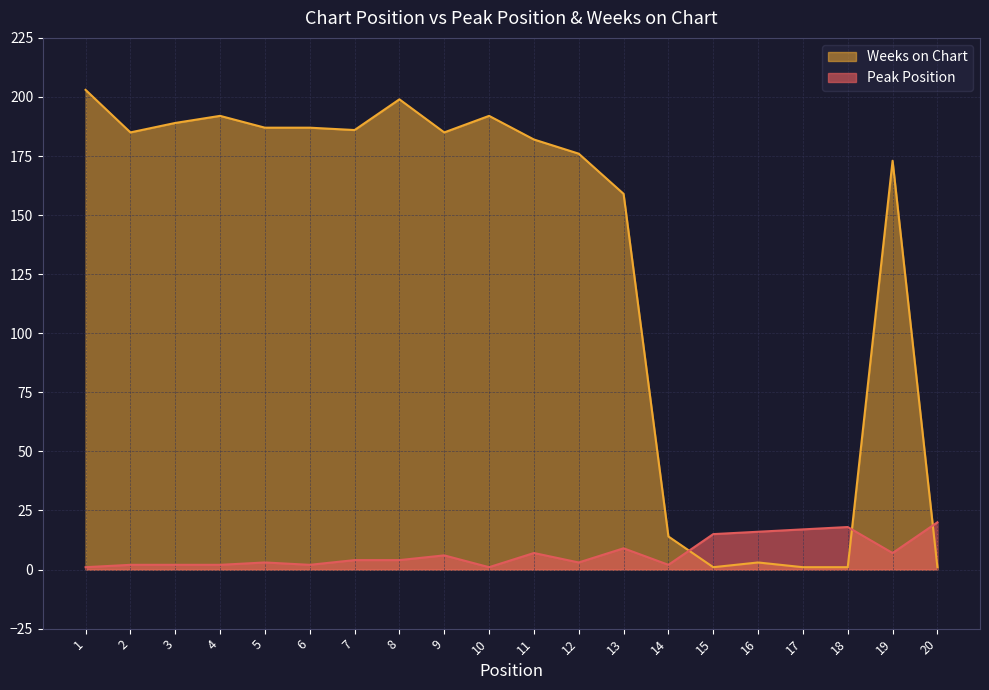

Reading right to left, transcribe all the data shown in this chart.

Peak Position: 20=20	19=7	18=18	17=17	16=16	15=15	14=2	13=9	12=3	11=7	10=1	9=6	8=4	7=4	6=2	5=3	4=2	3=2	2=2	1=1
Weeks on Chart: 20=1	19=173	18=1	17=1	16=3	15=1	14=14	13=159	12=176	11=182	10=192	9=185	8=199	7=186	6=187	5=187	4=192	3=189	2=185	1=203